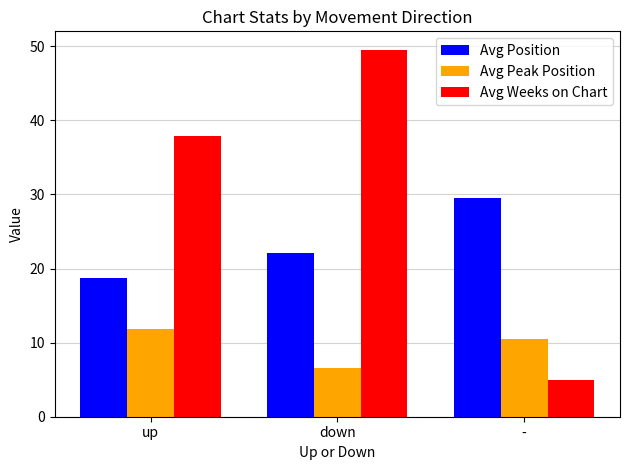

True or false: Avg Position has a value of 18.7 at up.

True